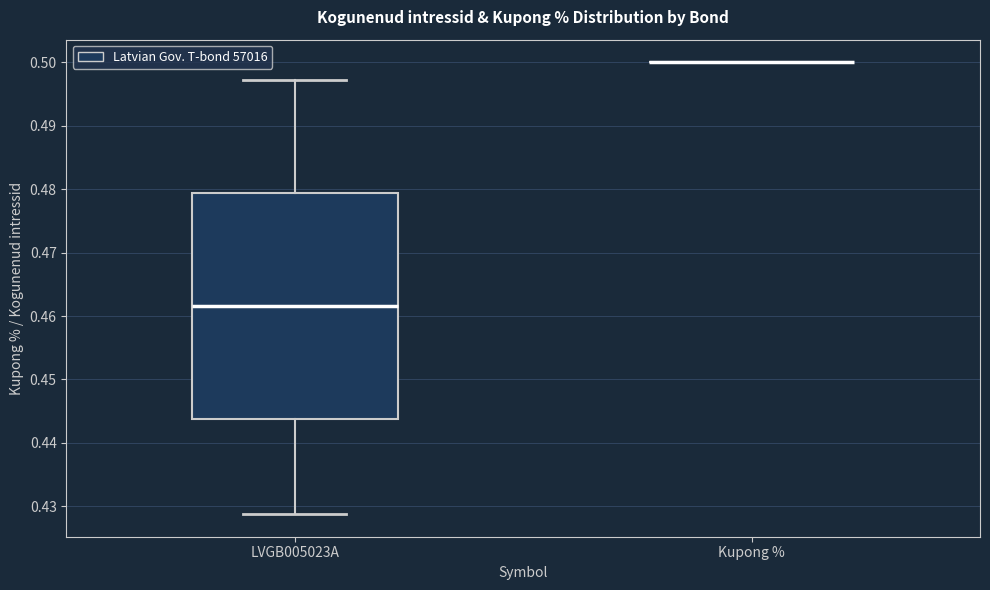

Comparing the boxes themselves (not the whiskers), which one is the tallest?

LVGB005023A